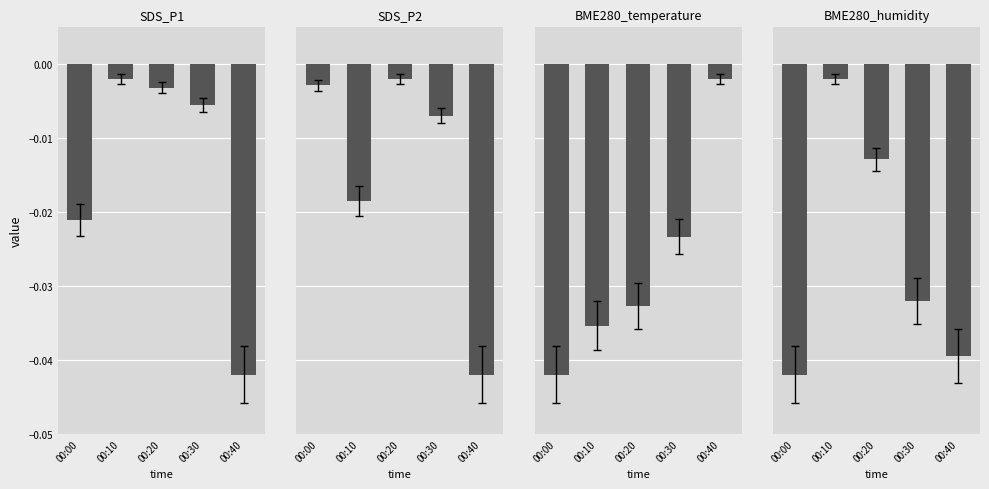

At which category is the sum across all series the highest?

00:20